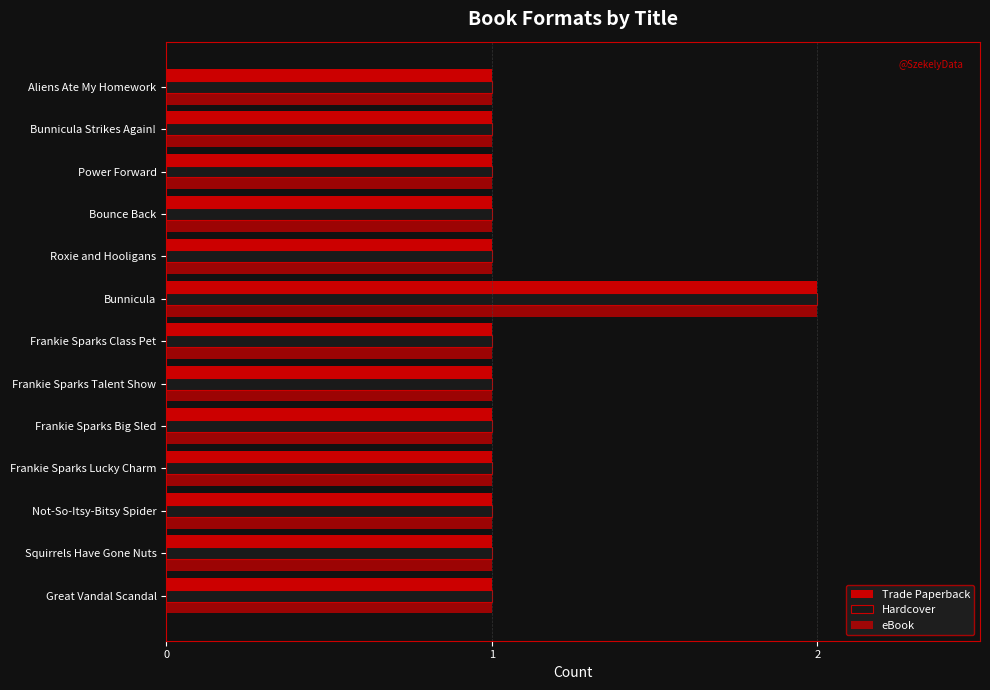

Count the number of data series in this chart.

3